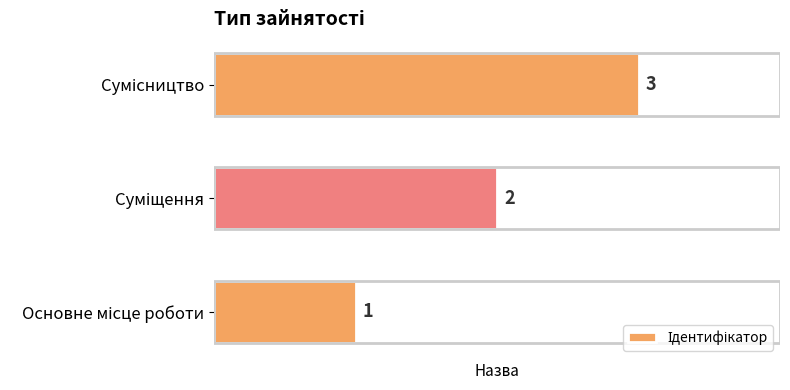

What is the sum of all values?

6